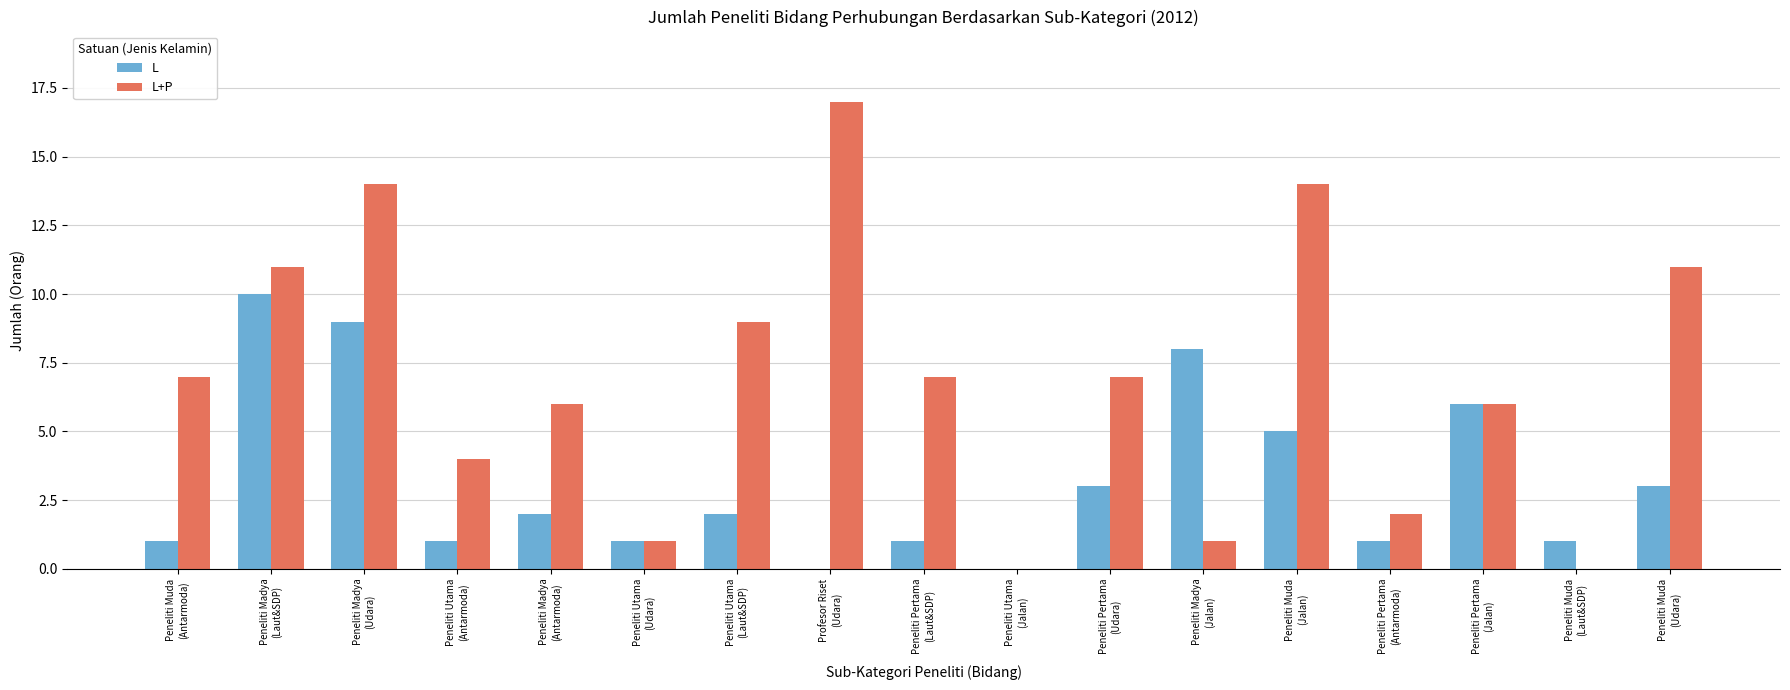

What is the highest value of the L+P series?

17